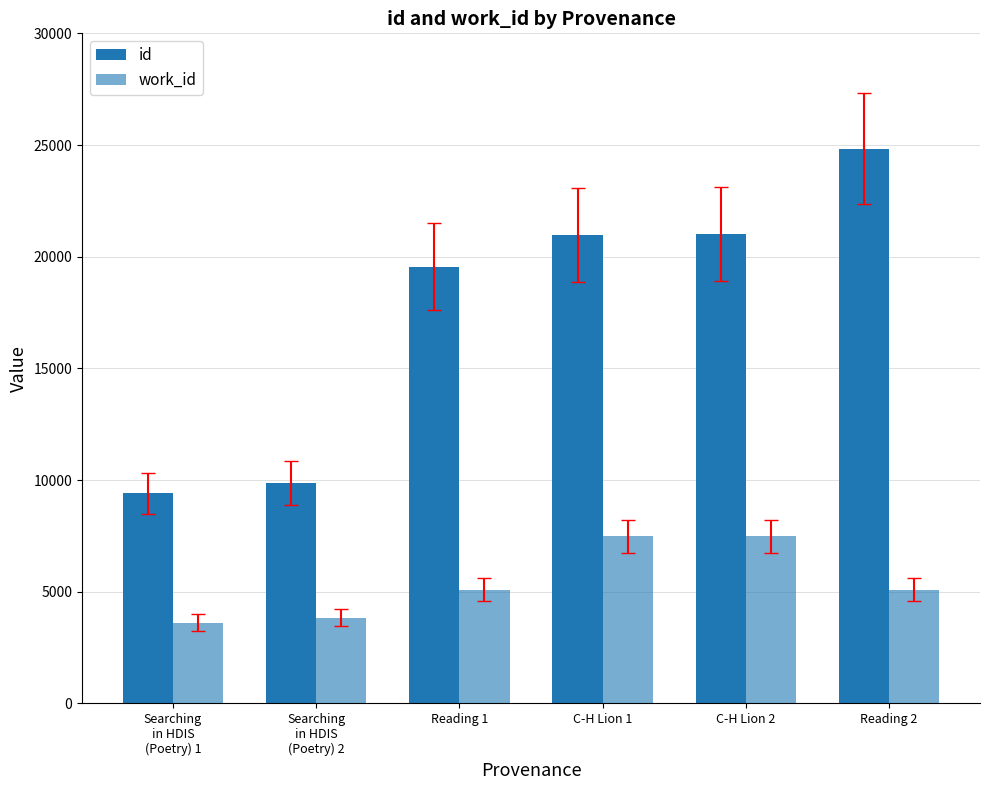

Reading left to right, extract all data points from this chart.

id: 9398	9866	19550	20972	21008	24841
work_id: 3620	3834	5088	7476	7476	5088